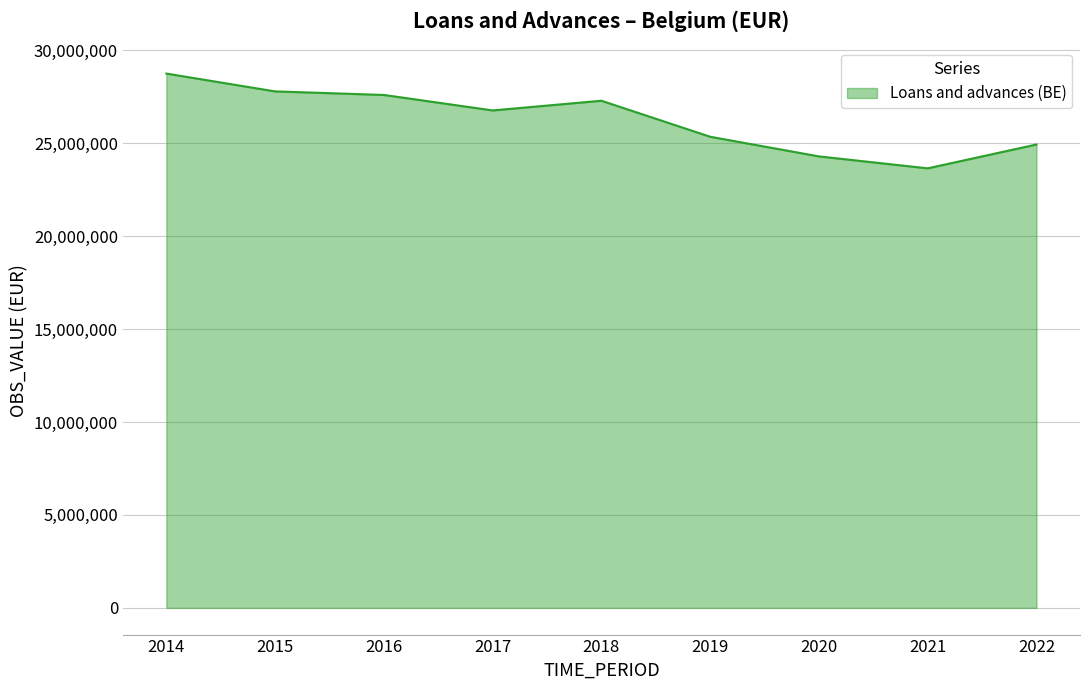

What is the smallest value displayed?

23651862